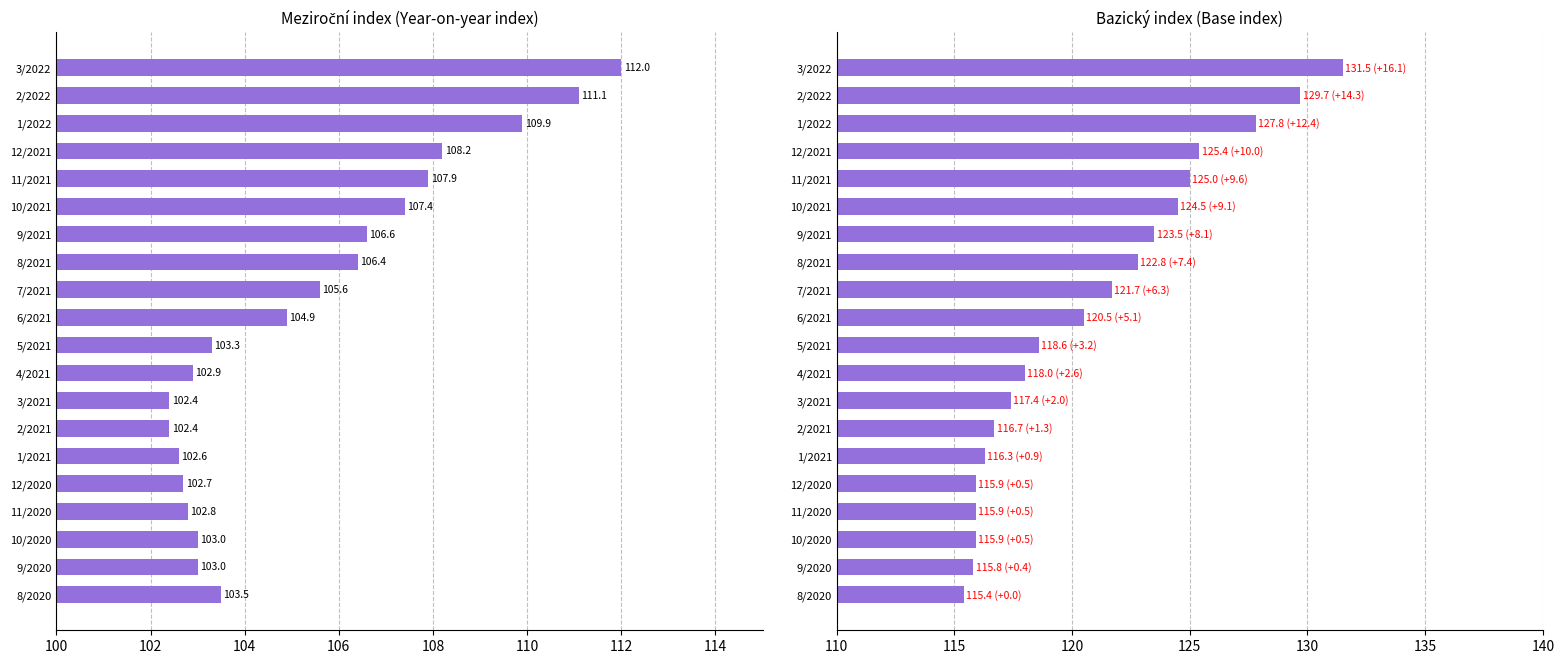

How many values in the Bazický index series are below 120?

10